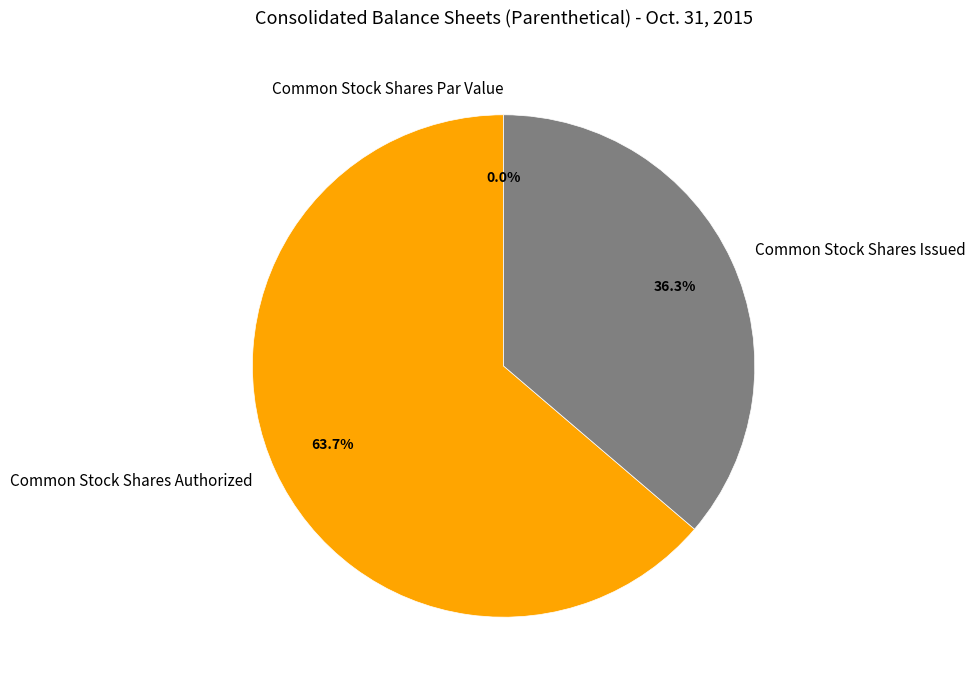

What is the change in value from Common Stock Shares Par Value to Common Stock Shares Authorized?

+100000000.0